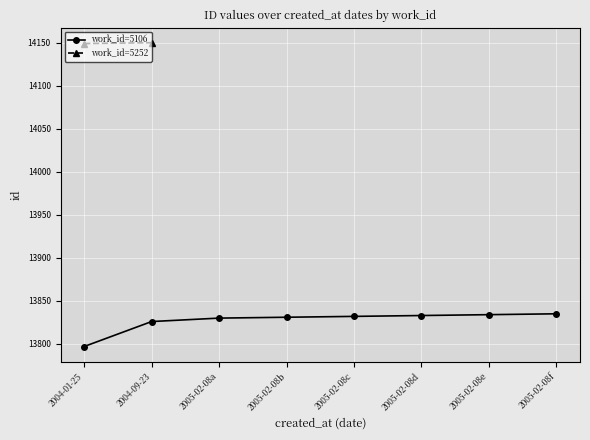

The value at 2004-09-23 is 13826. True or false?

True